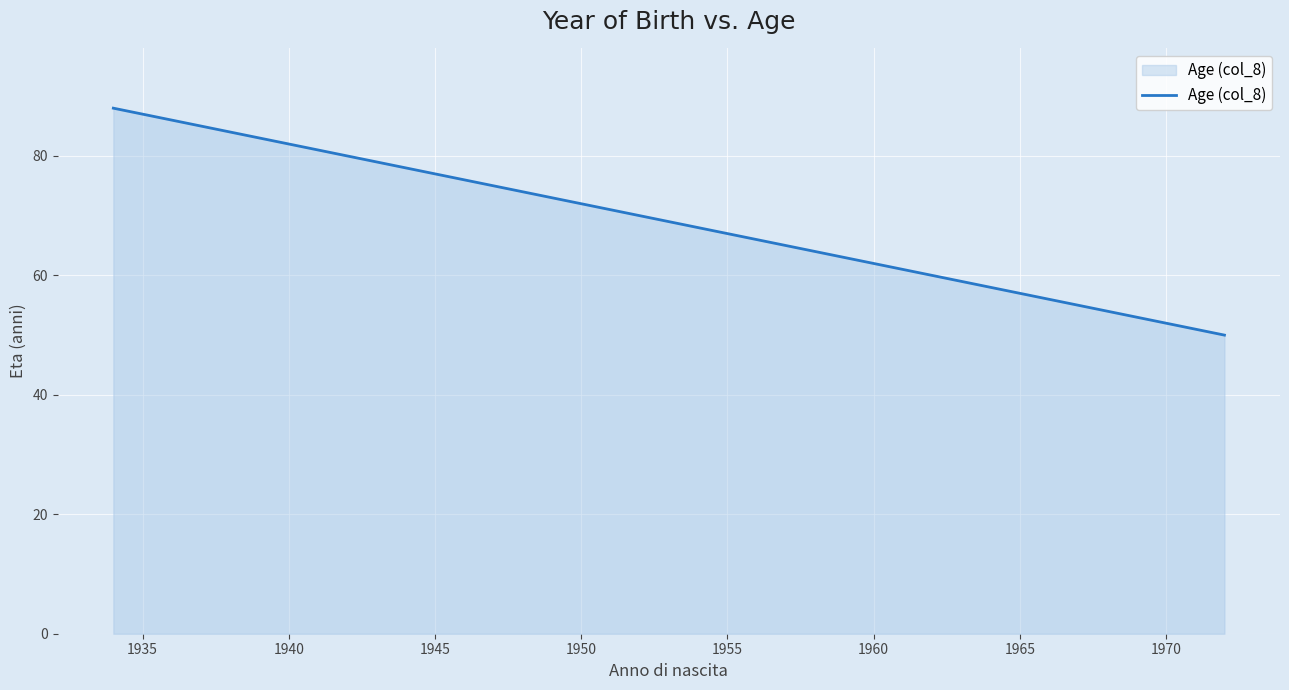

What is the minimum value shown in the chart?

50